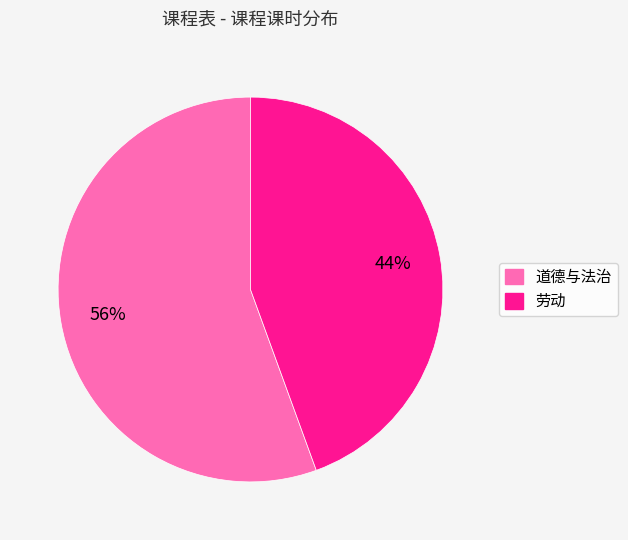

Combined, do 劳动 and 道德与法治 account for over 50%?

Yes